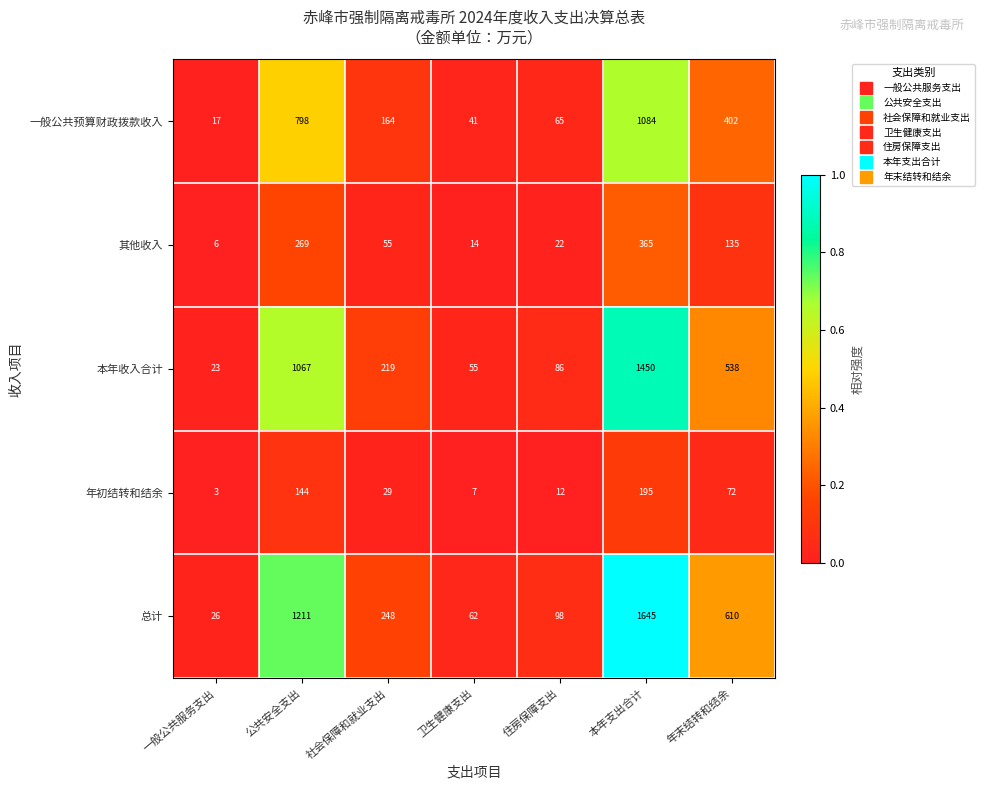

What value does the 其他收入 series have at 卫生健康支出?

14